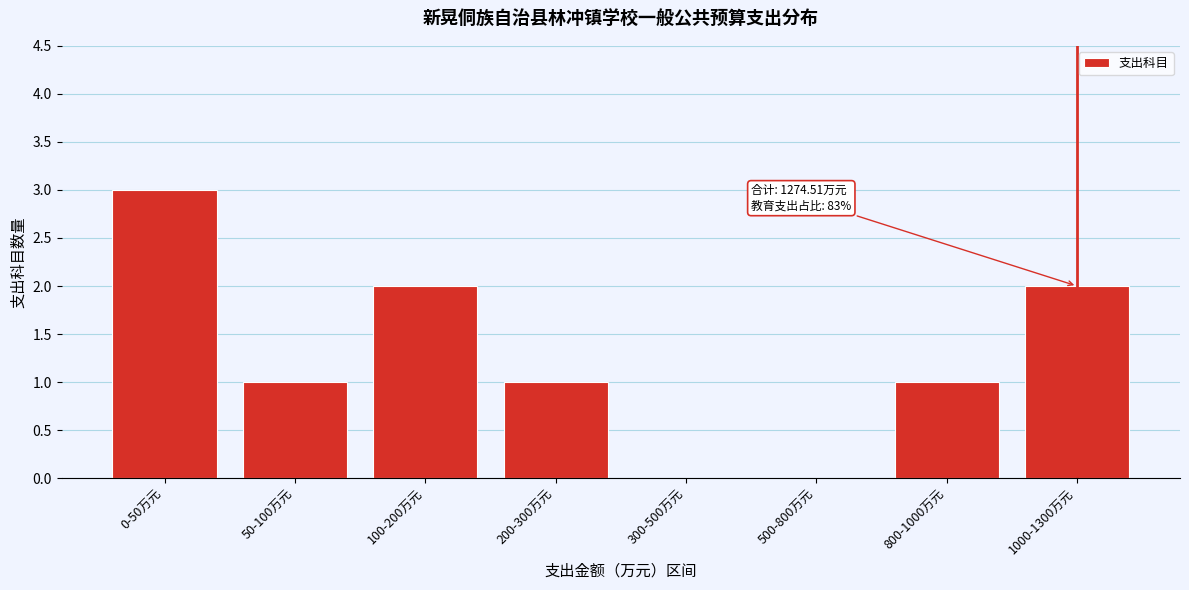

Reading left to right, extract all data points from this chart.

0-50万元=3	50-100万元=1	100-200万元=2	200-300万元=1	300-500万元=0	500-800万元=0	800-1000万元=1	1000-1300万元=2